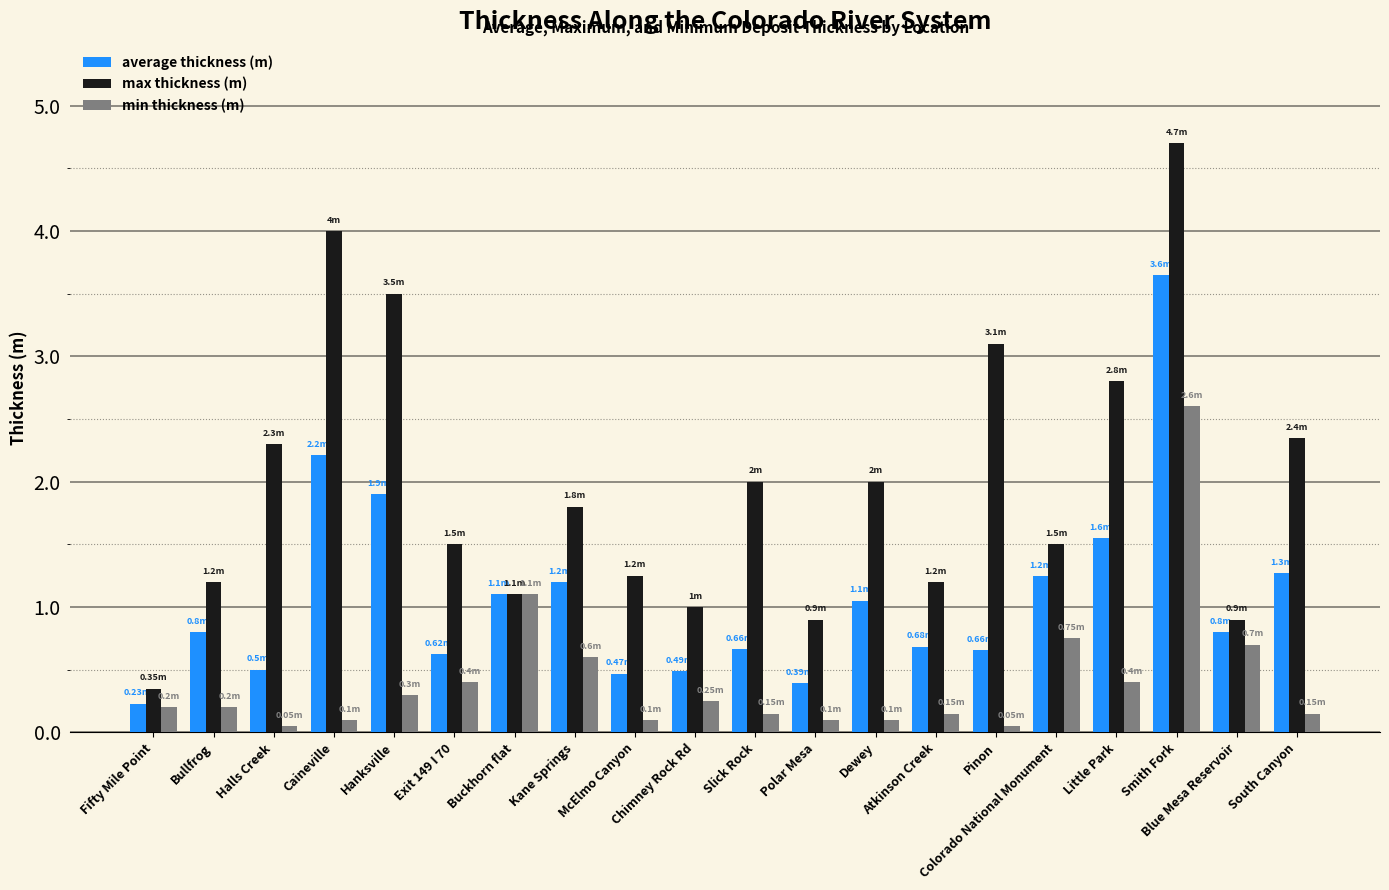

Between Caineville and Pinon, which series saw the biggest shift?

average thickness (m)